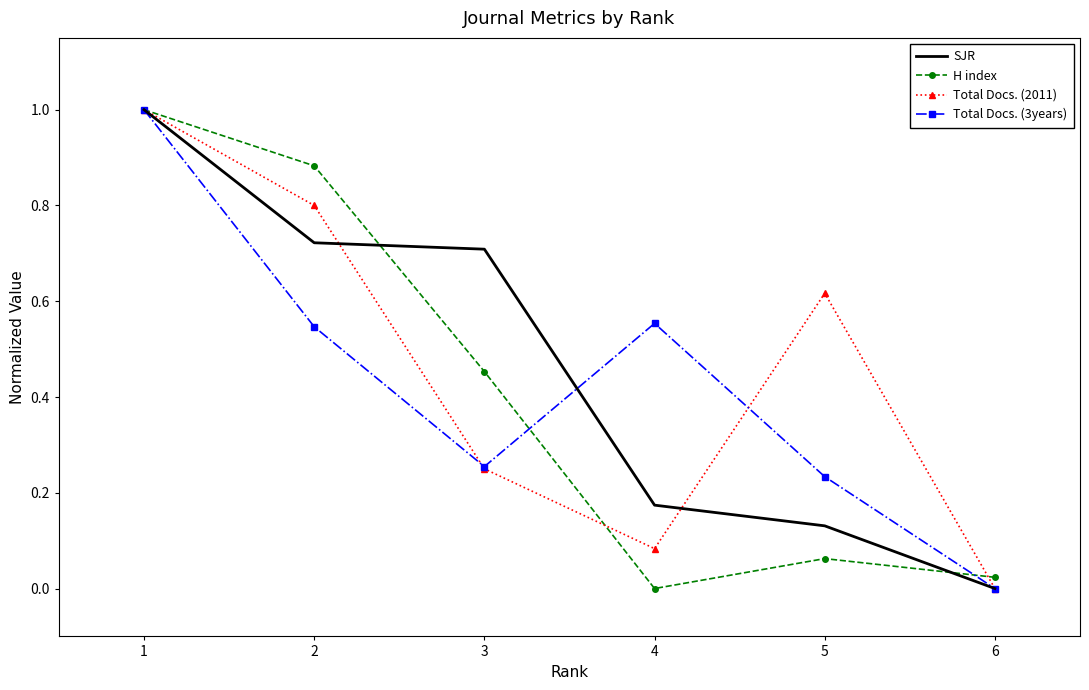

List the labels in order of Total Docs. (2011) value, largest first.

1, 2, 5, 3, 4, 6